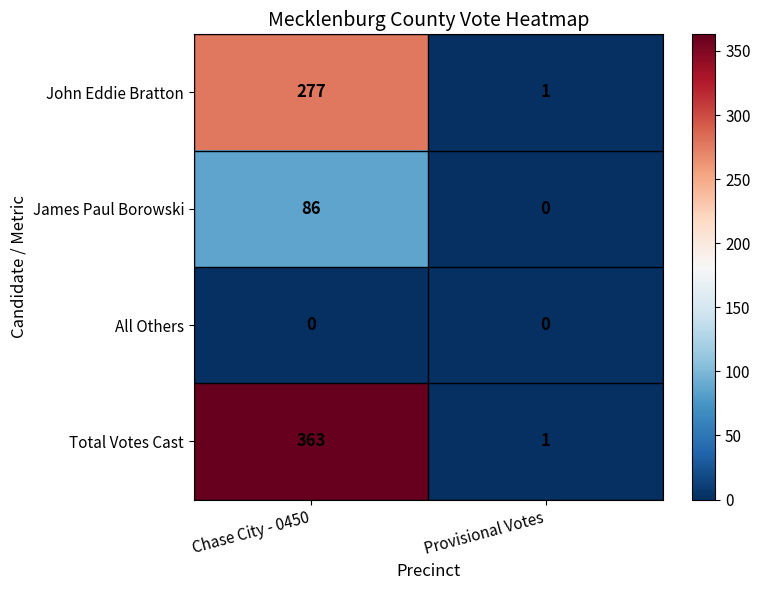

Rank the series by their maximum value, from lowest to highest.

All Others, James Paul Borowski, John Eddie Bratton, Total Votes Cast